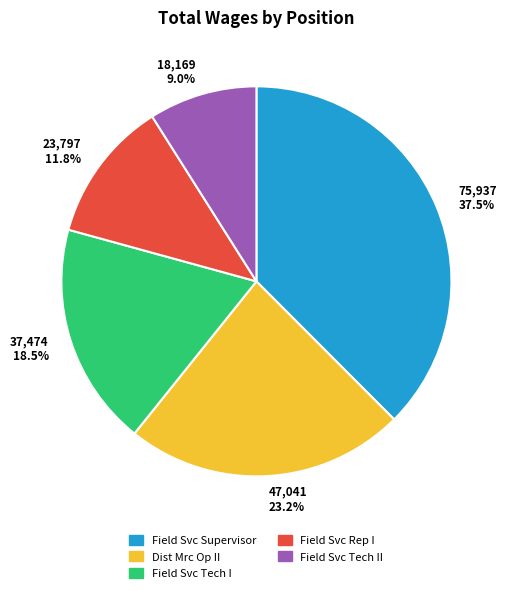

Count the number of slices in the pie.

5